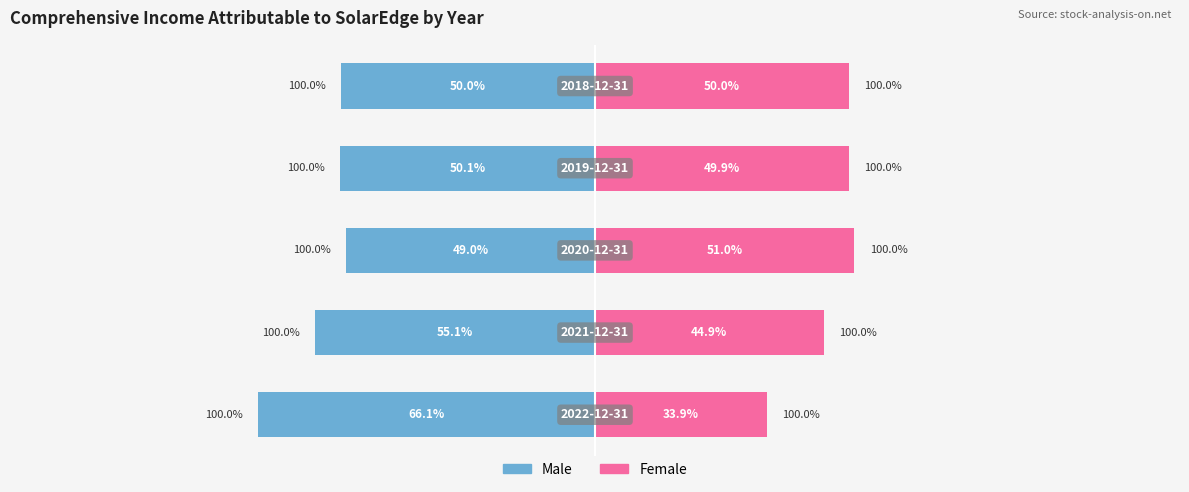

How many series are shown in this chart?

2